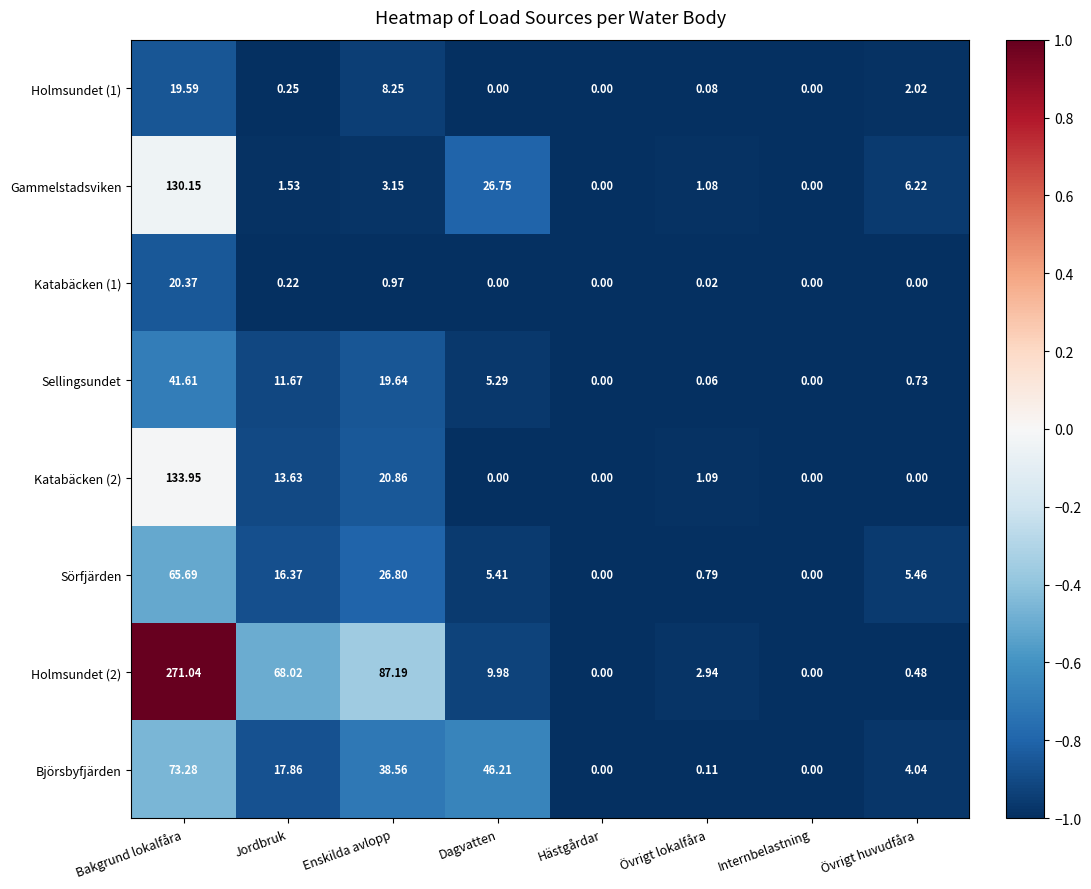

Which category has the highest value across all series?

Bakgrund lokalfåra